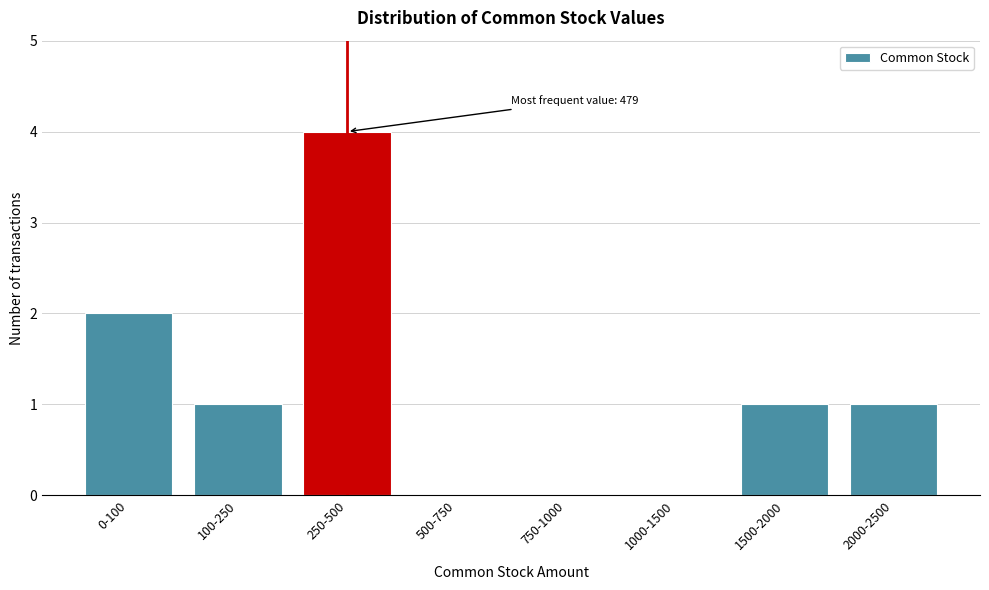

Reading left to right, extract all data points from this chart.

0-100=2	100-250=1	250-500=4	500-750=0	750-1000=0	1000-1500=0	1500-2000=1	2000-2500=1